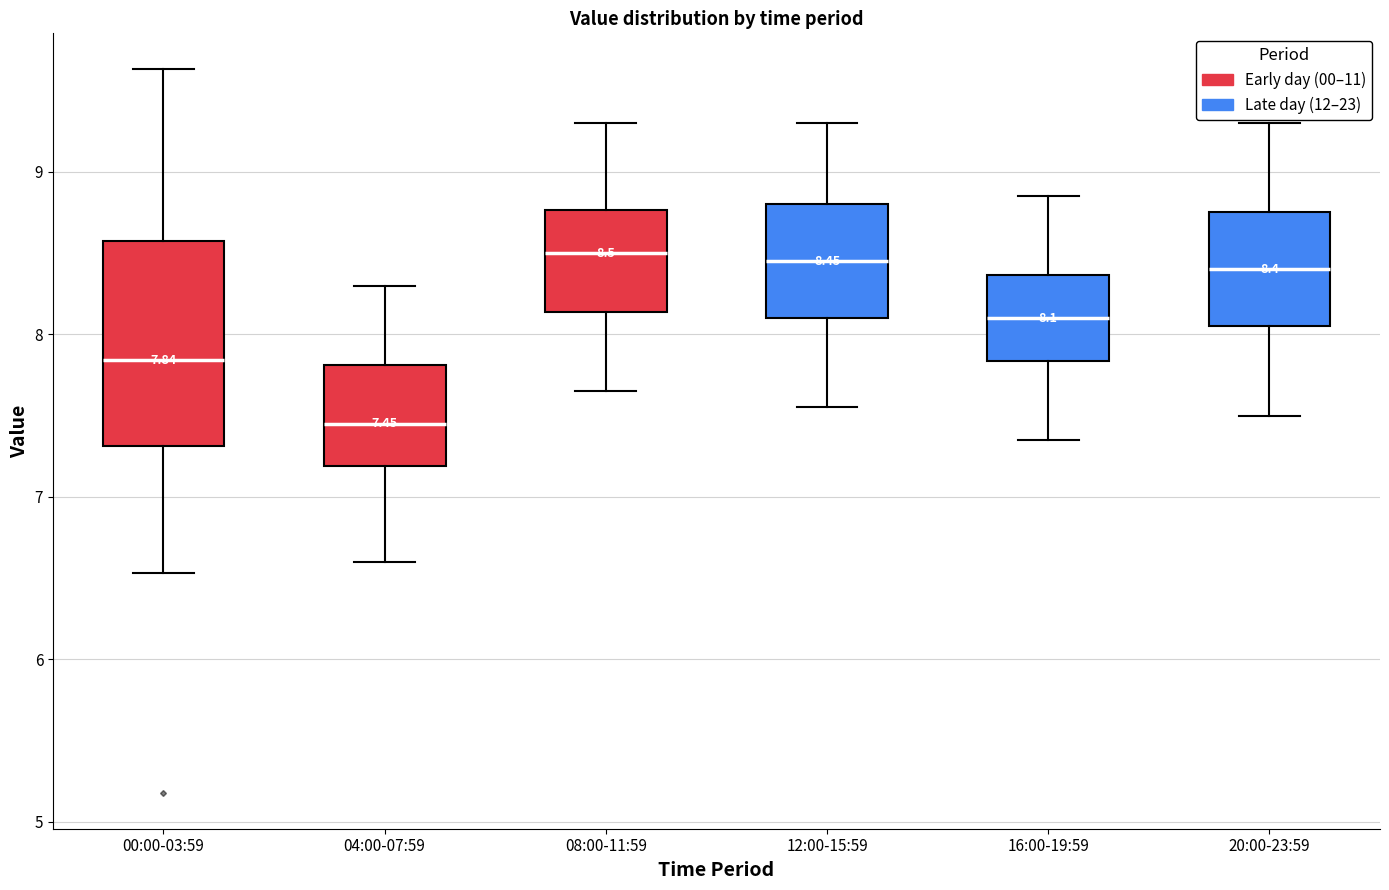

Comparing the boxes themselves (not the whiskers), which one is the tallest?

00:00-03:59